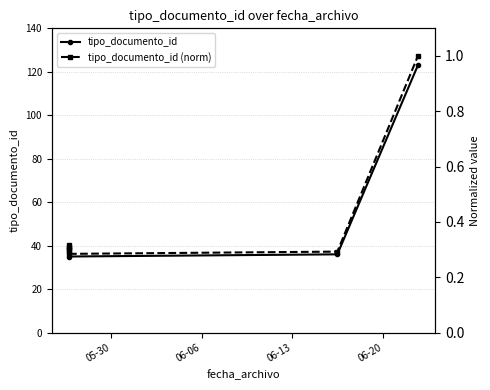

Which series has the widest spread of values?

tipo_documento_id